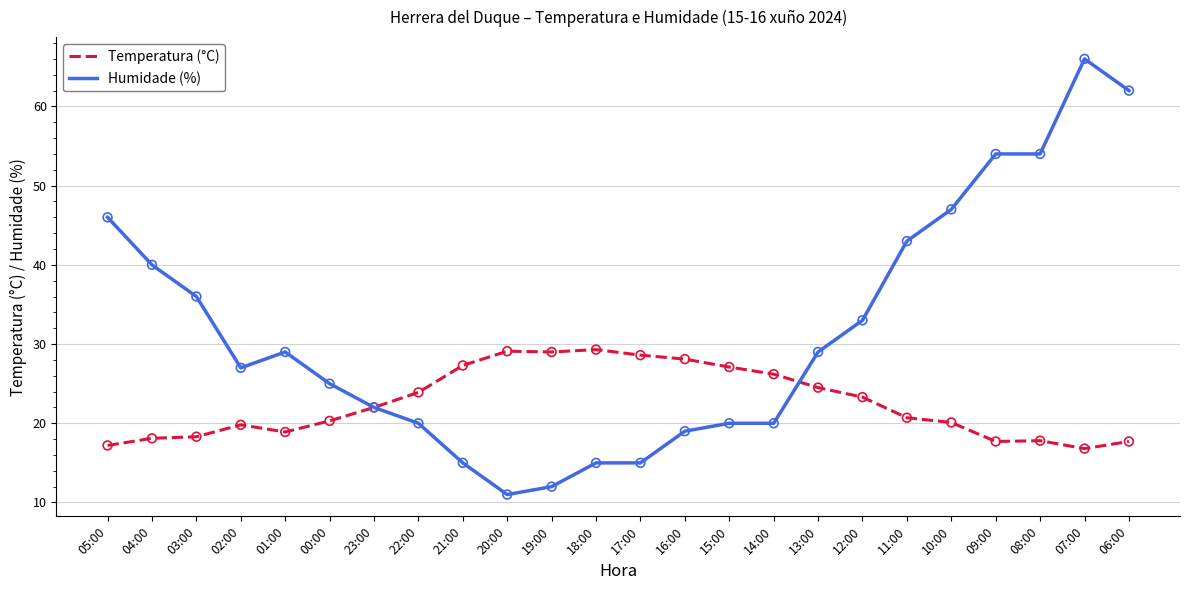

What is the total value across all series at 02:00?

46.8